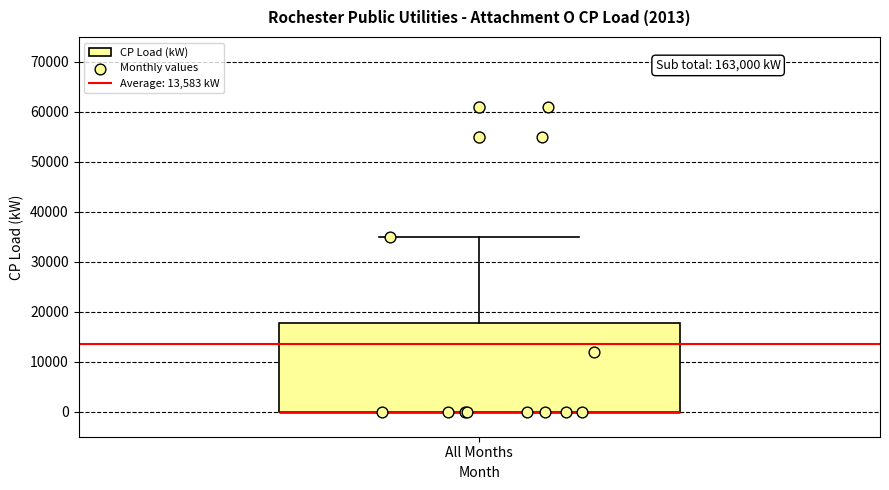

Read this box plot against the y-axis: the position of the median line, the range covered by the box, and the ends of both whiskers. The values are not printed on the chart, so give them approximately, as read against the axis.

median 0 (drawn on the box's lower edge), box 0 to 18000, whiskers 0 to 35000